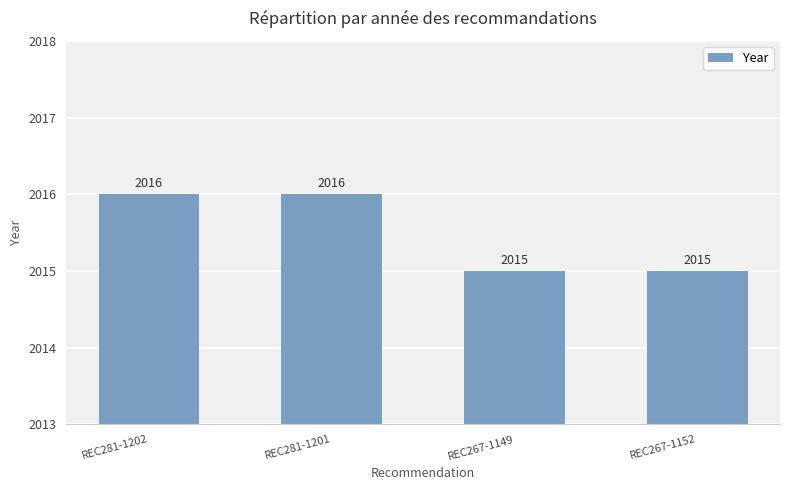

True or false: the data shows 2015 at REC267-1152.

True